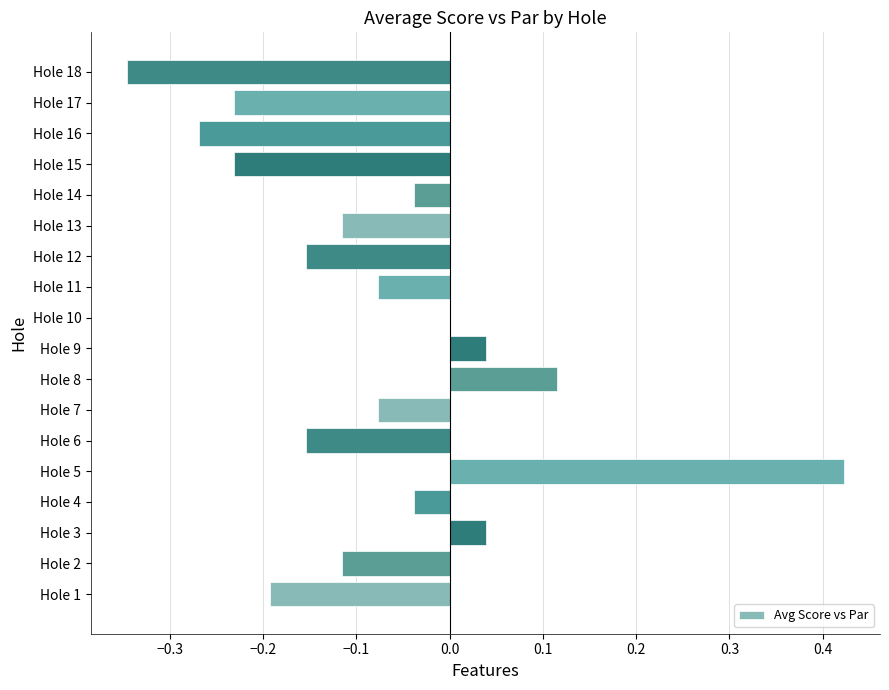

Where is the data nearest to the value 0?

Hole 10